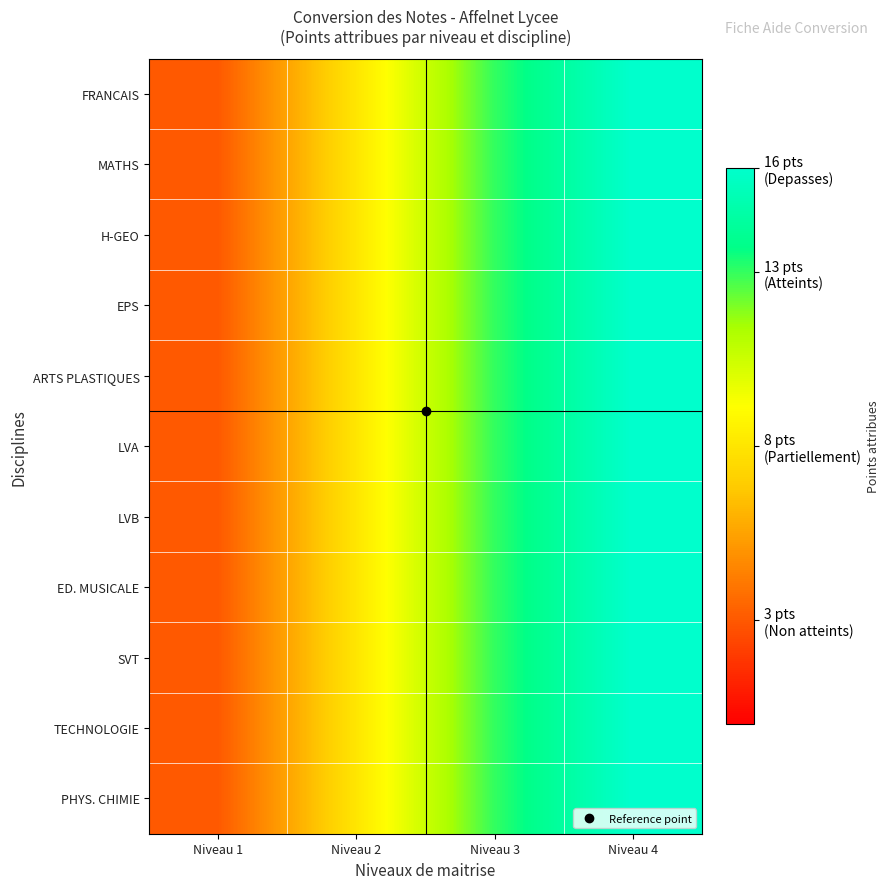

Rank the series by their maximum value, from highest to lowest.

FRANCAIS, MATHS, H-GEO, EPS, ARTS PLASTIQUES, LVA, LVB, ED. MUSICALE, SVT, TECHNOLOGIE, PHYS. CHIMIE